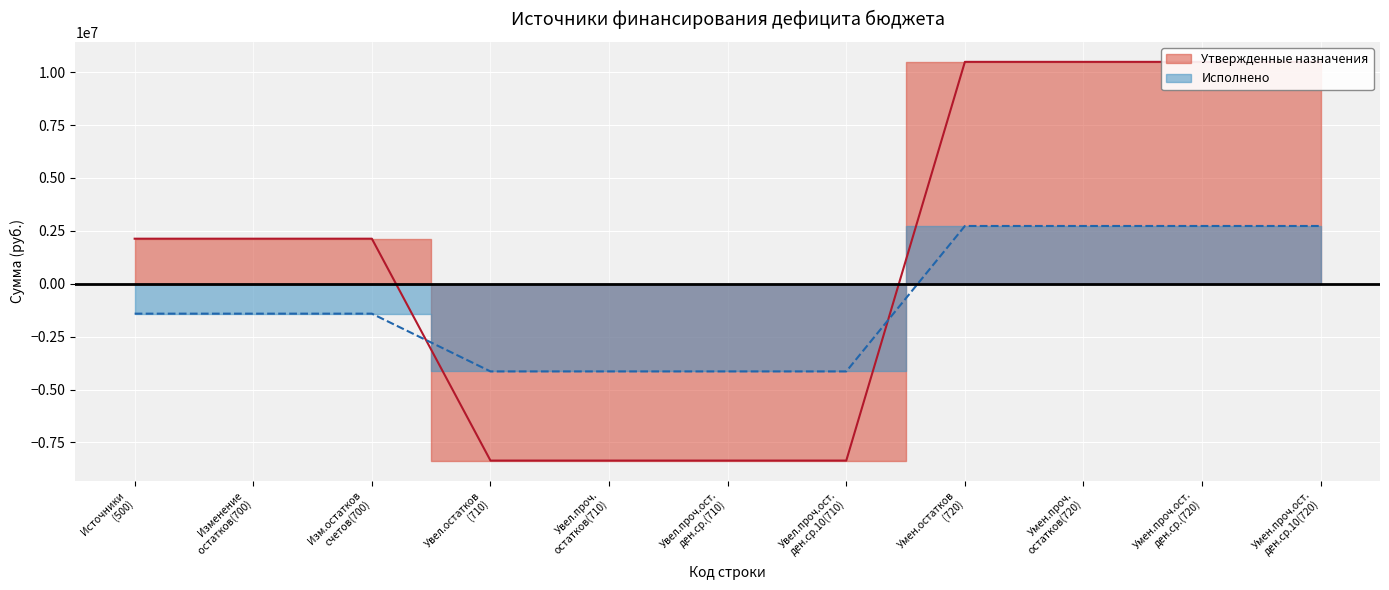

How many values in Утвержденные назначения are above zero?

7